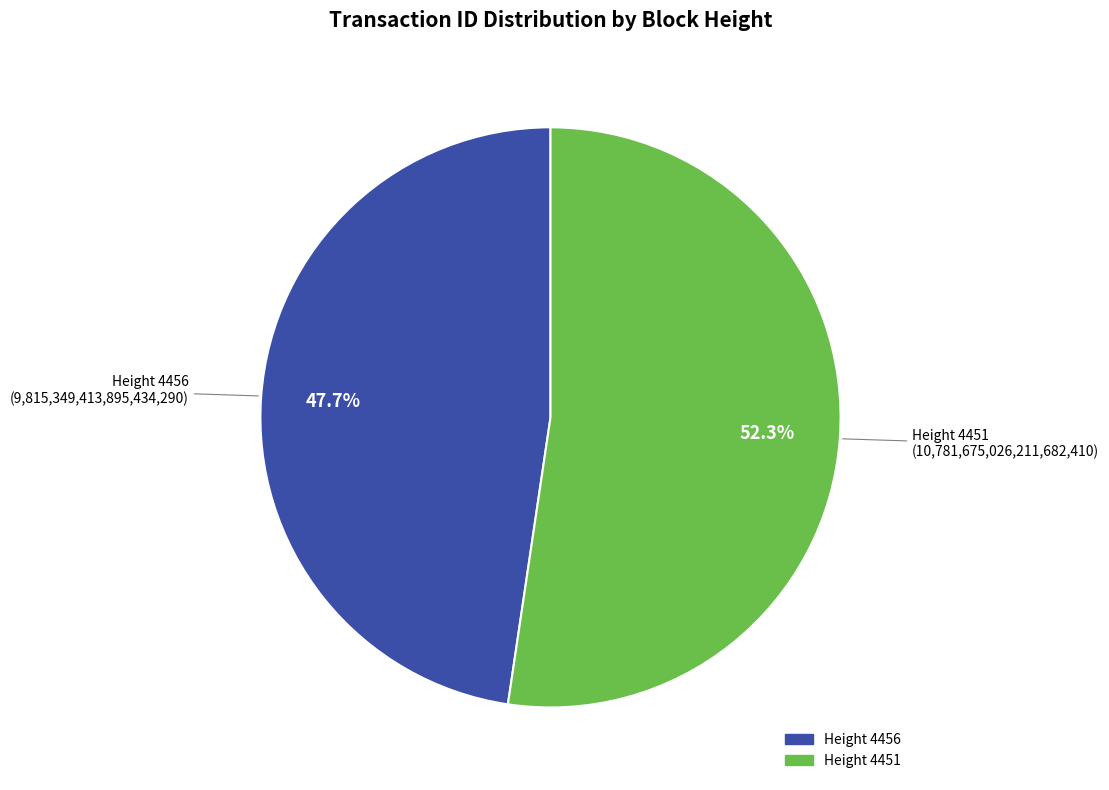

Is there any slice that represents more than half of the pie?

Yes